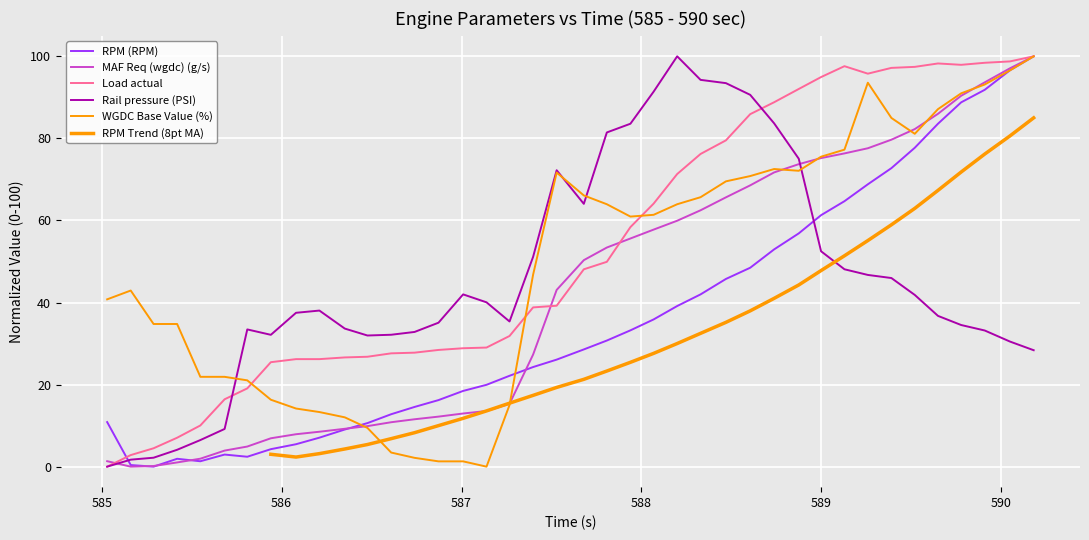

True or false: MAF Req (wgdc) (g/s) has a value of 48.4 at 0.

False